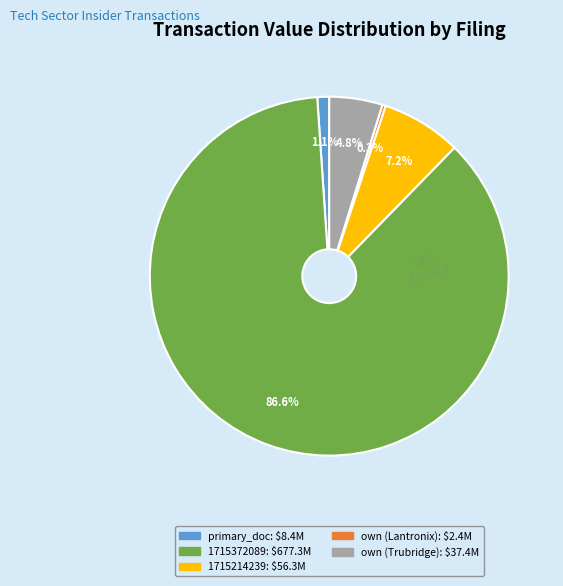

Does any single category account for the majority?

Yes